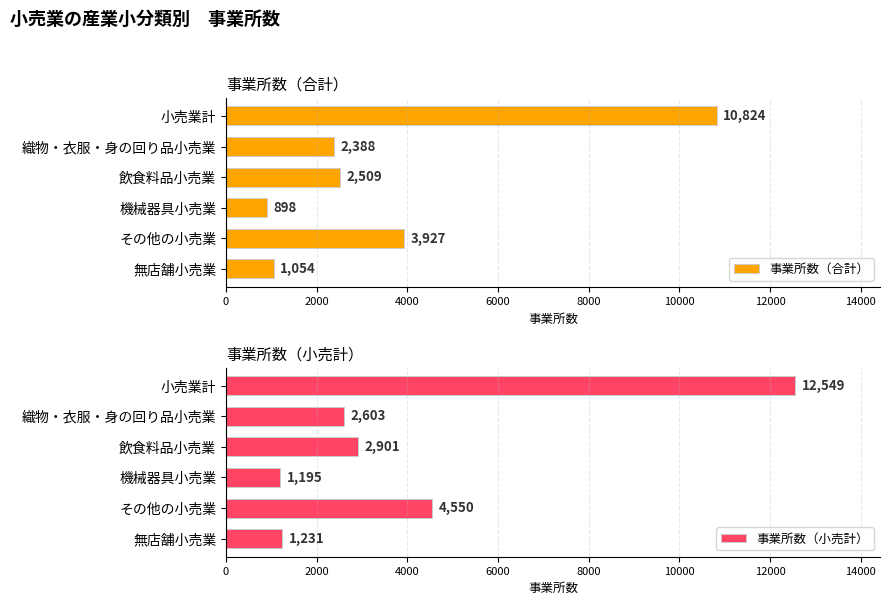

Reading left to right, list all the values displayed in this chart.

事業所数（合計）: 10824	2388	2509	898	3927	1054
事業所数（小売計）: 12549	2603	2901	1195	4550	1231